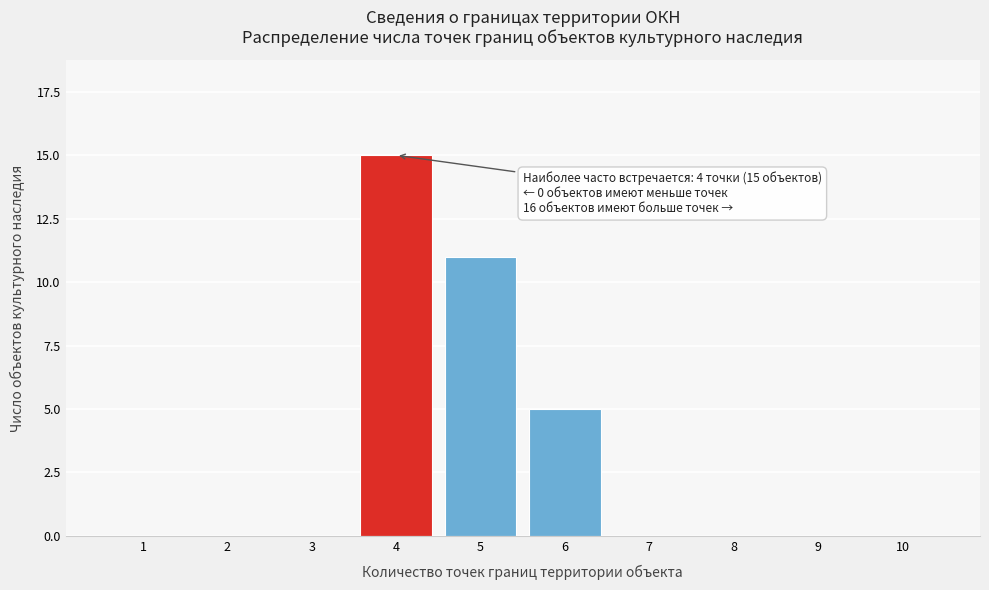

Reading left to right, list all the values displayed in this chart.

1=0	2=0	3=0	4=15	5=11	6=5	7=0	8=0	9=0	10=0